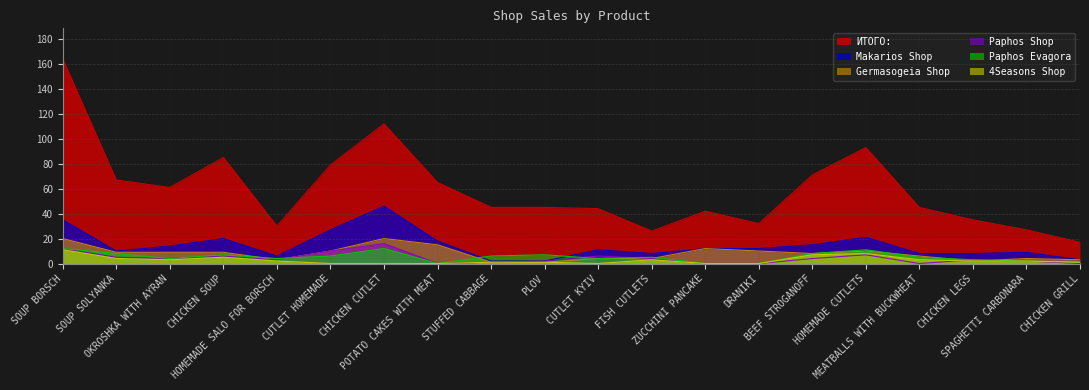

Which has a higher value, SOUP SOLYANKA or SOUP BORSCH?

SOUP BORSCH